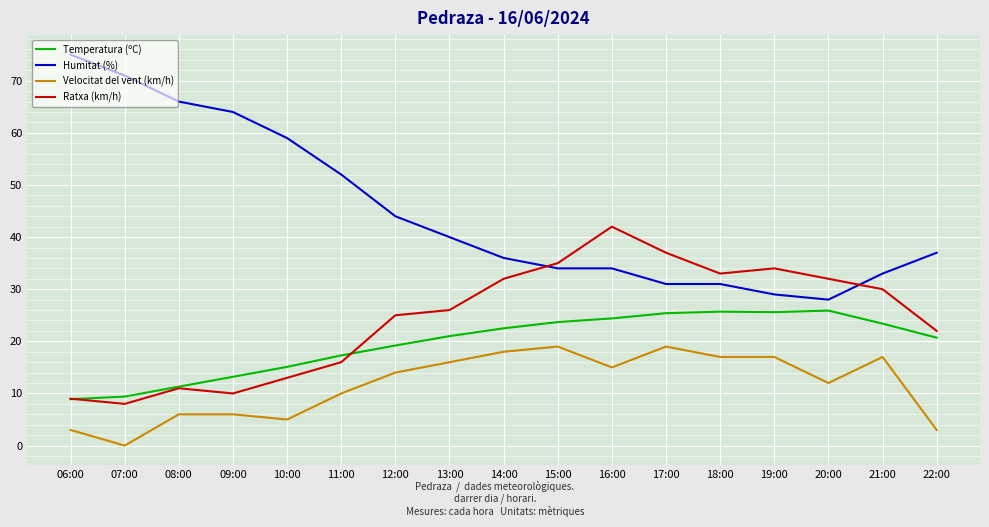

Is it true that Humitat (%) equals 37.0 at 22:00?

True